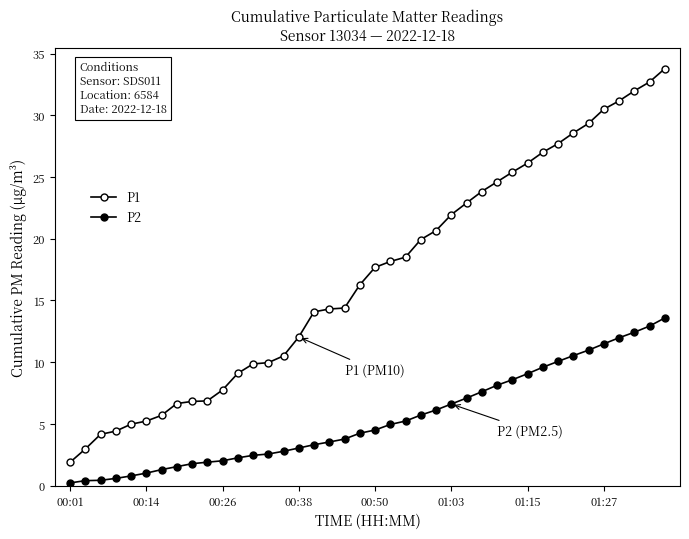

How many distinct data groups are displayed?

2